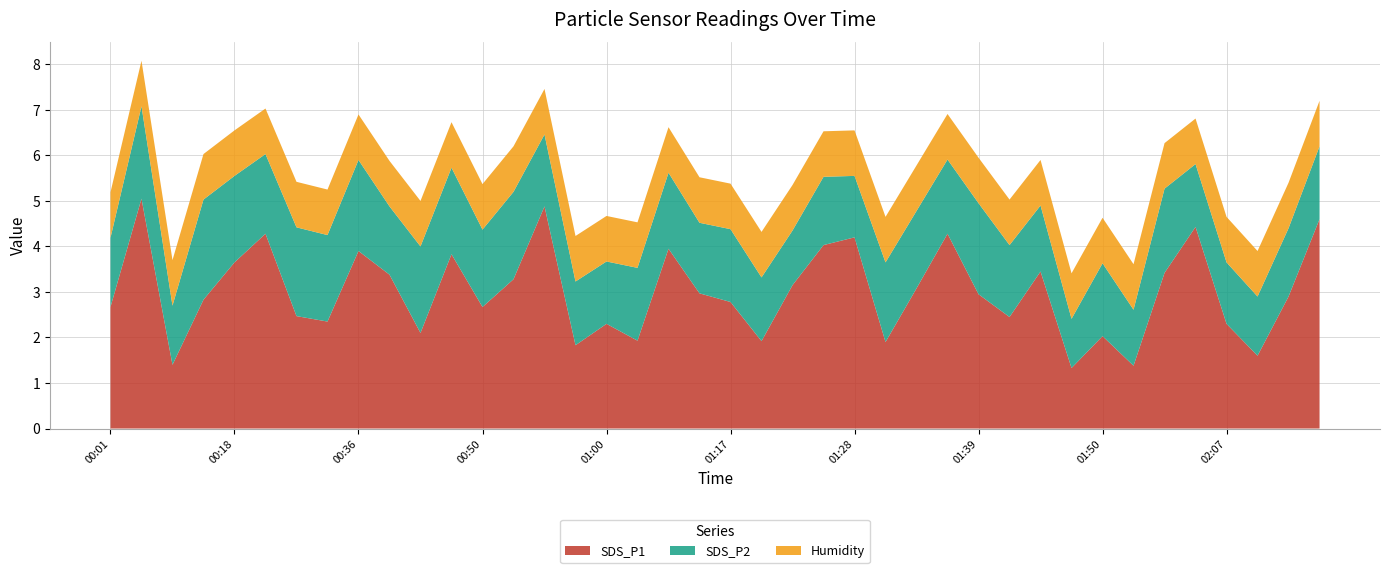

Reading left to right, list all the values displayed in this chart.

SDS_P1: 00:01=2.7	00:10=5.0	00:13=1.4	00:16=2.8	00:18=3.6	00:21=4.3	00:27=2.5	00:33=2.4	00:36=3.9	00:42=3.4	00:44=2.1	00:47=3.8	00:50=2.7	00:53=3.3	00:55=4.9	00:58=1.8	01:00=2.3	01:02=1.9	01:05=4.0	01:08=3.0	01:17=2.8	01:20=1.9	01:23=3.1	01:26=4.0	01:28=4.2	01:31=1.9	01:34=3.1	01:37=4.3	01:39=3.0	01:42=2.5	01:44=3.5	01:47=1.3	01:50=2.0	01:52=1.4	01:55=3.4	01:58=4.4	02:07=2.3	02:10=1.6	02:12=2.9	02:15=4.6
SDS_P2: 00:01=1.5	00:10=2.0	00:13=1.3	00:16=2.2	00:18=1.9	00:21=1.8	00:27=1.9	00:33=1.9	00:36=2.0	00:42=1.5	00:44=1.9	00:47=1.9	00:50=1.7	00:53=1.9	00:55=1.6	00:58=1.4	01:00=1.4	01:02=1.6	01:05=1.7	01:08=1.6	01:17=1.6	01:20=1.4	01:23=1.2	01:26=1.5	01:28=1.4	01:31=1.8	01:34=1.7	01:37=1.6	01:39=2.0	01:42=1.6	01:44=1.4	01:47=1.1	01:50=1.6	01:52=1.2	01:55=1.9	01:58=1.4	02:07=1.4	02:10=1.3	02:12=1.5	02:15=1.6
Humidity: 00:01=1.0	00:10=1.0	00:13=1.0	00:16=1.0	00:18=1.0	00:21=1.0	00:27=1.0	00:33=1.0	00:36=1.0	00:42=1.0	00:44=1.0	00:47=1.0	00:50=1.0	00:53=1.0	00:55=1.0	00:58=1.0	01:00=1.0	01:02=1.0	01:05=1.0	01:08=1.0	01:17=1.0	01:20=1.0	01:23=1.0	01:26=1.0	01:28=1.0	01:31=1.0	01:34=1.0	01:37=1.0	01:39=1.0	01:42=1.0	01:44=1.0	01:47=1.0	01:50=1.0	01:52=1.0	01:55=1.0	01:58=1.0	02:07=1.0	02:10=1.0	02:12=1.0	02:15=1.0